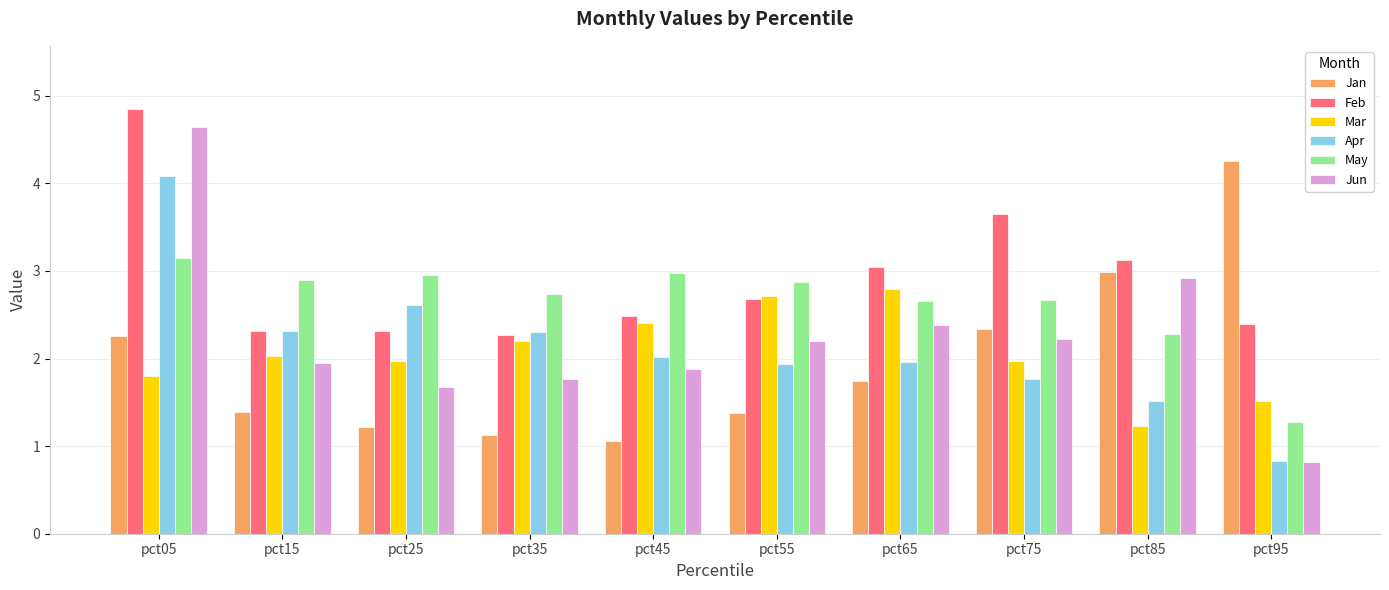

Is the value of Apr at pct85 greater than the value of May at pct25?

No